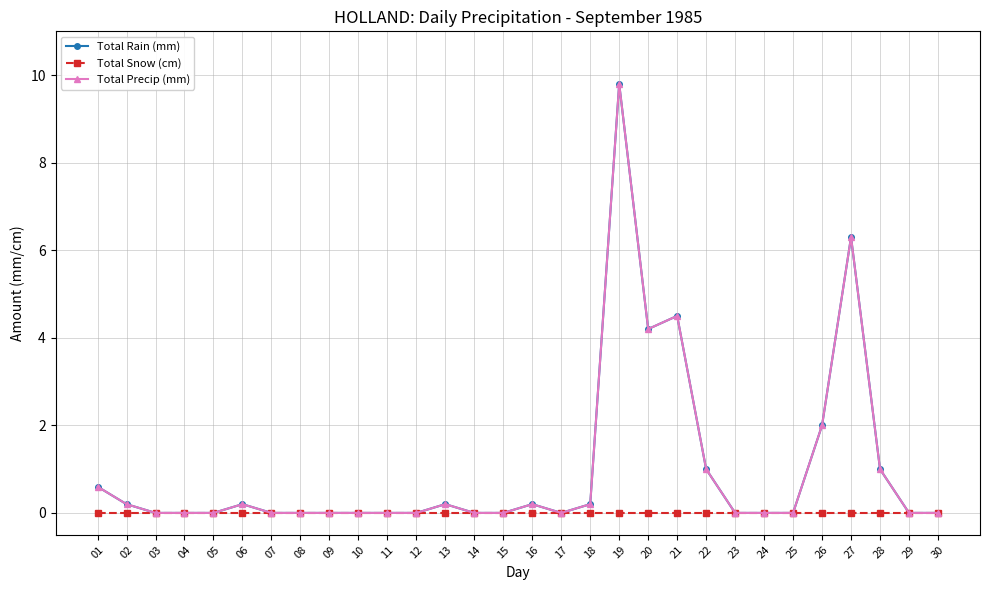

True or false: Total Rain (mm) and Total Precip (mm) cross at least once.

False